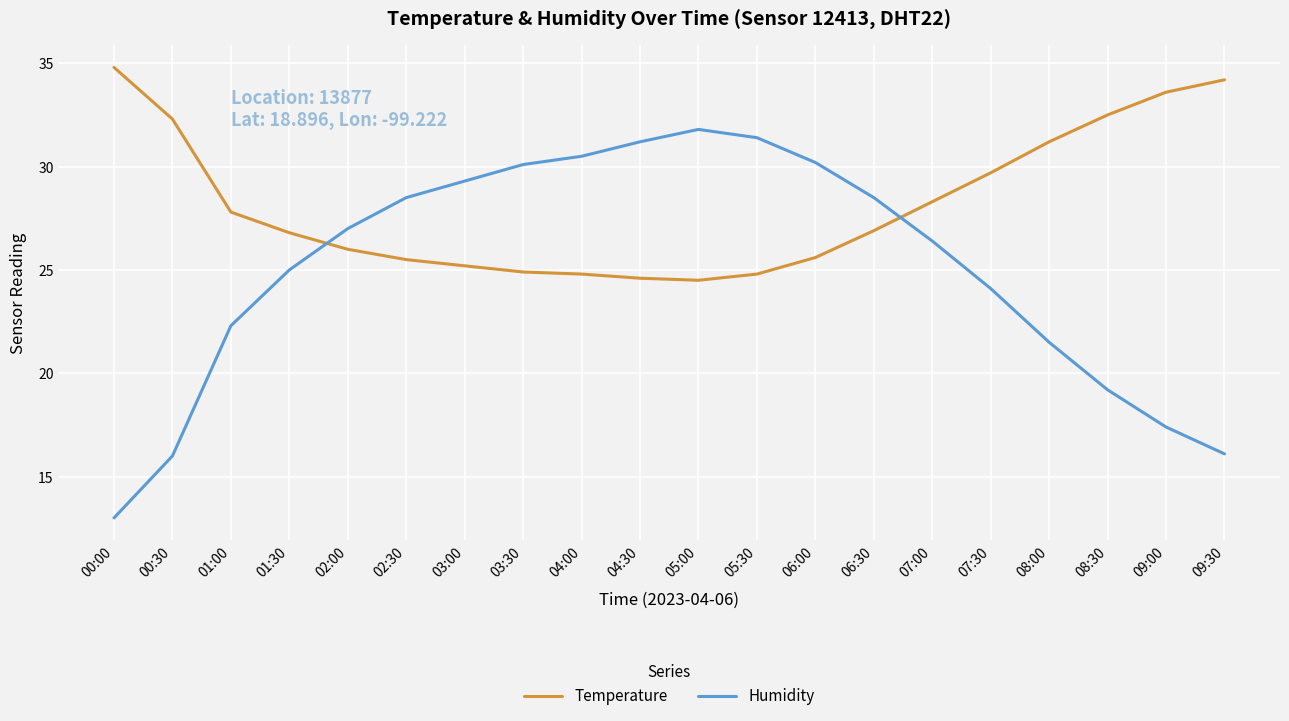

List the series in order of their overall mean, highest first.

Temperature, Humidity